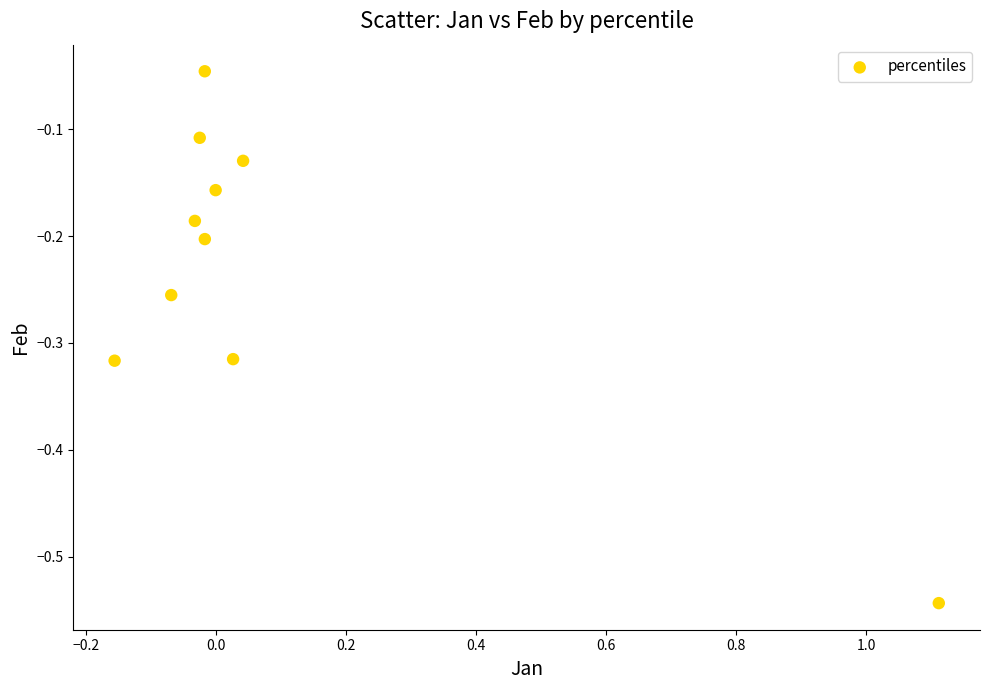

What is the range of X values (max minus min)?

1.3